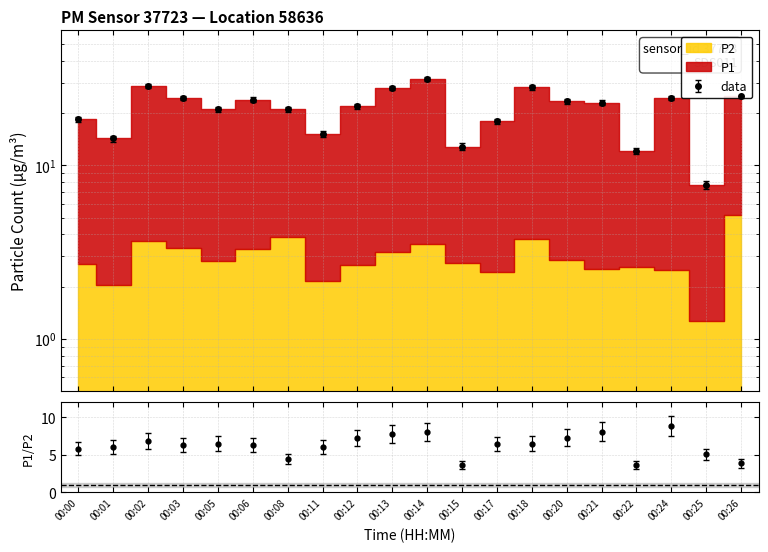

Reading left to right, transcribe all the data shown in this chart.

17.8	13.7	27.9	23.8	20.3	23.2	20.5	14.6	21.2	27.1	30.9	12.3	17.3	27.4	22.7	22.3	11.6	23.8	7.3	24.4